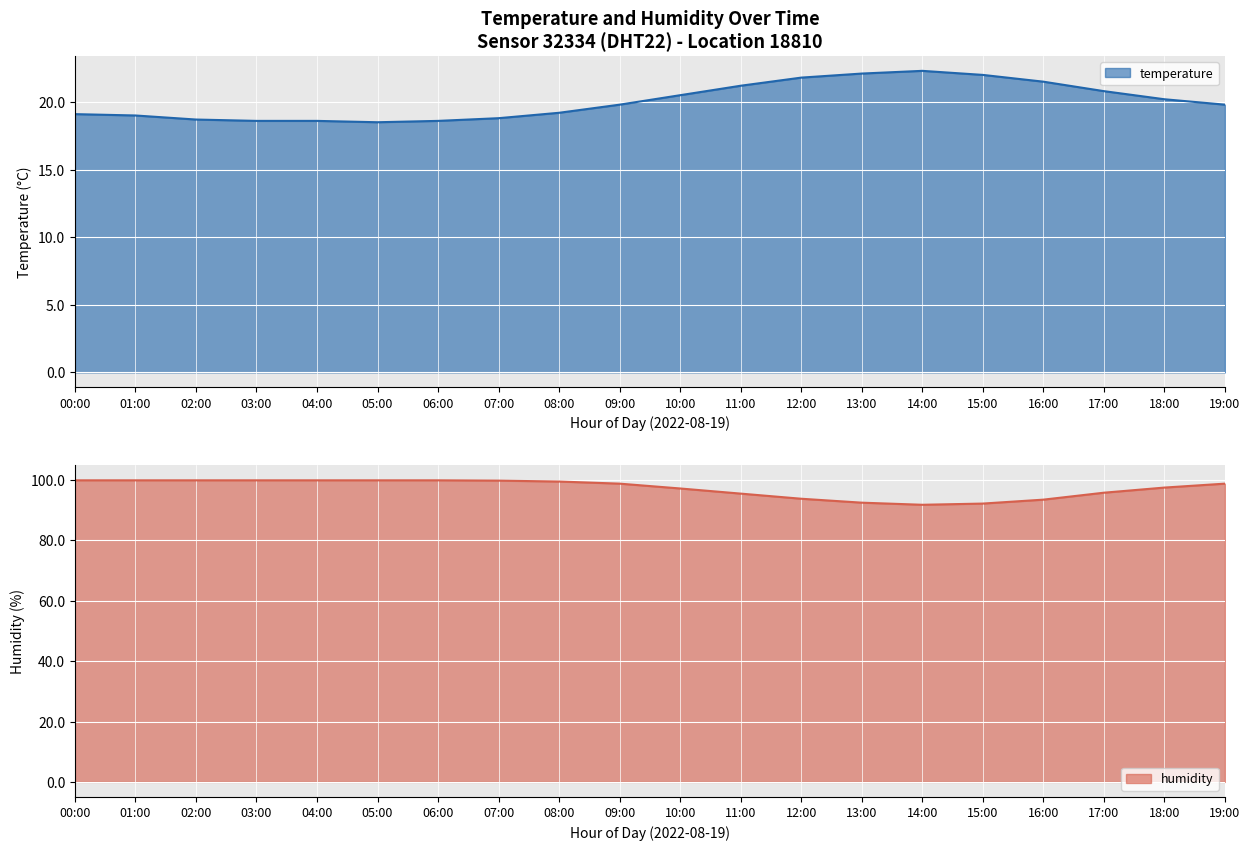

Between 00:00 and 13:00, which series saw the biggest shift?

humidity